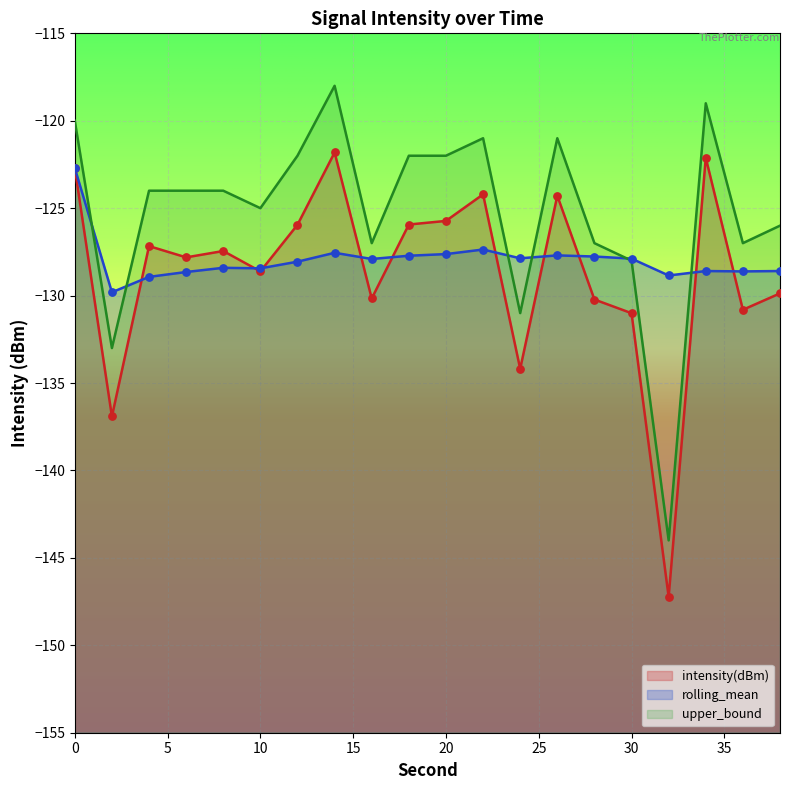

At how many categories does at least one series exceed -138?

20